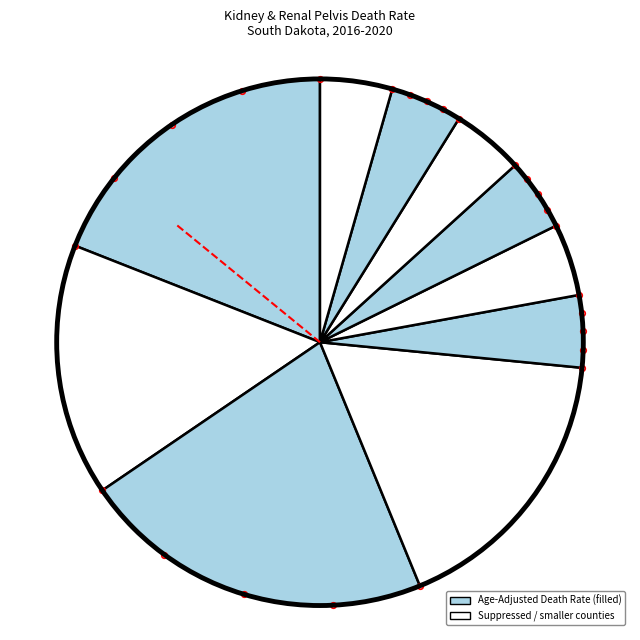

How many segments does this pie chart have?

10